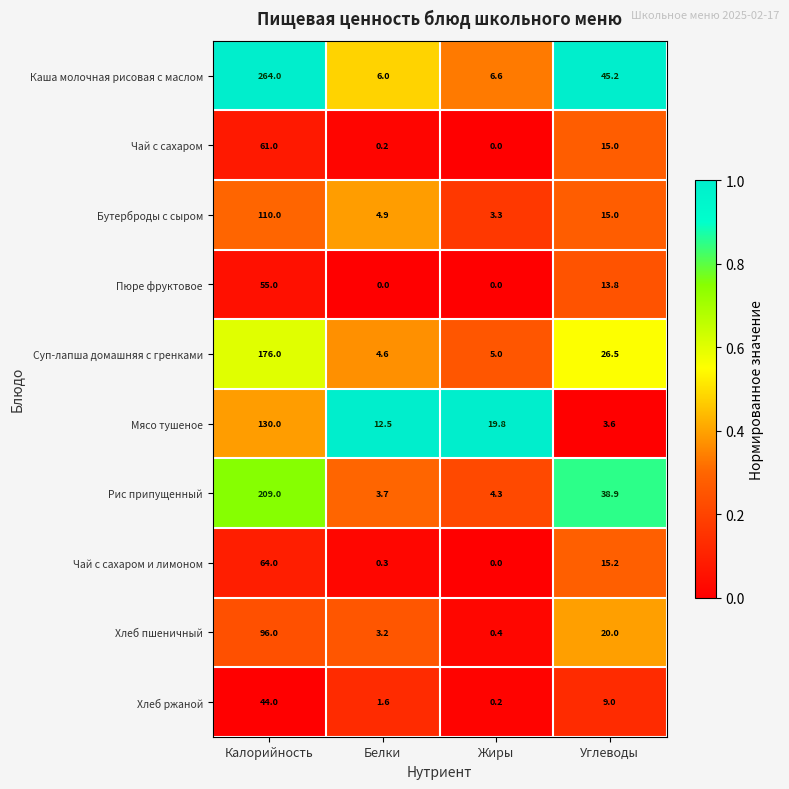

True or false: Рис припущенный has a value of 7.3 at Жиры.

False